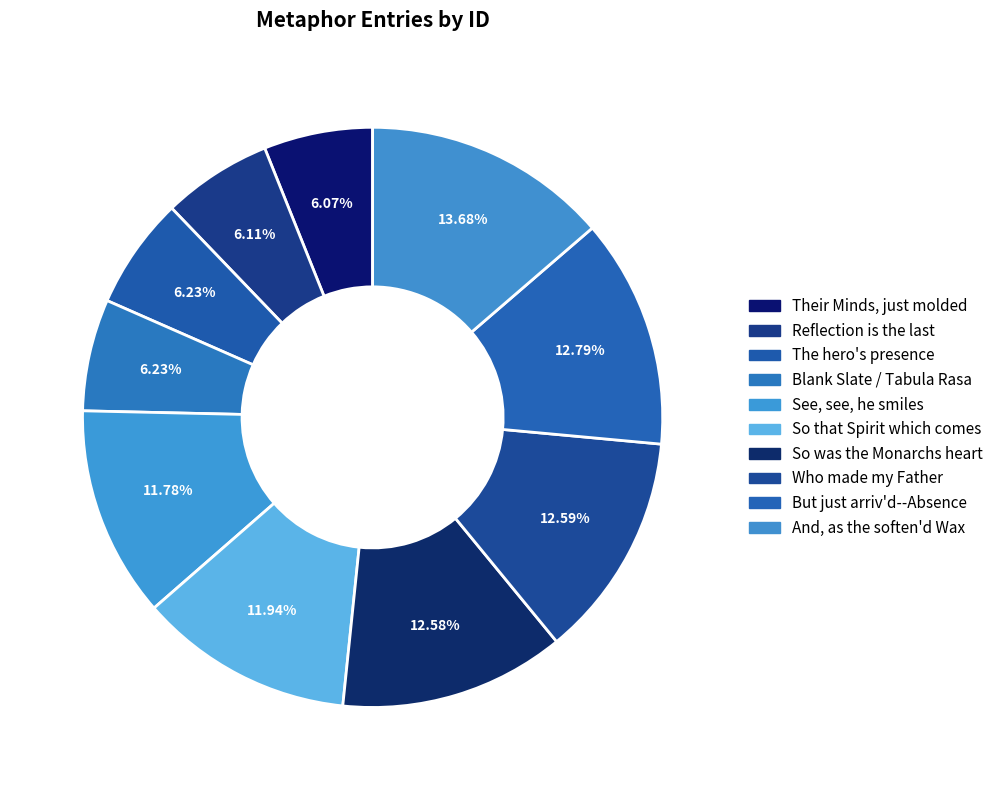

What is the smallest slice in the pie chart?

Their Minds, just molded